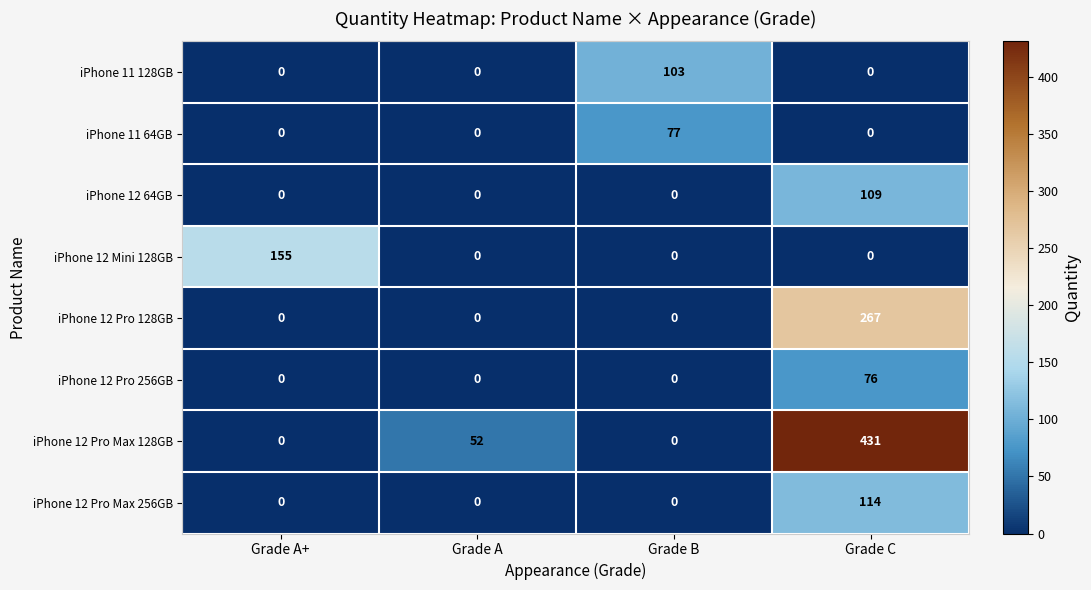

What is the average value of the iPhone 11 128GB series?

26